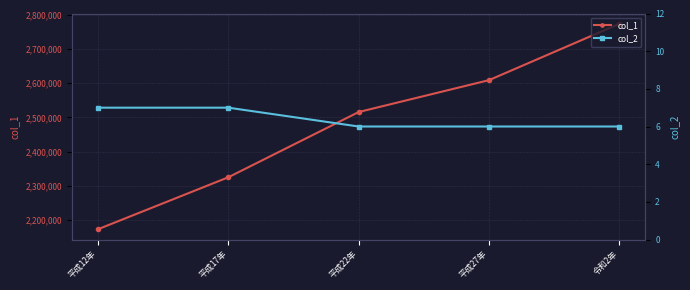

Count the number of categories in the chart.

5